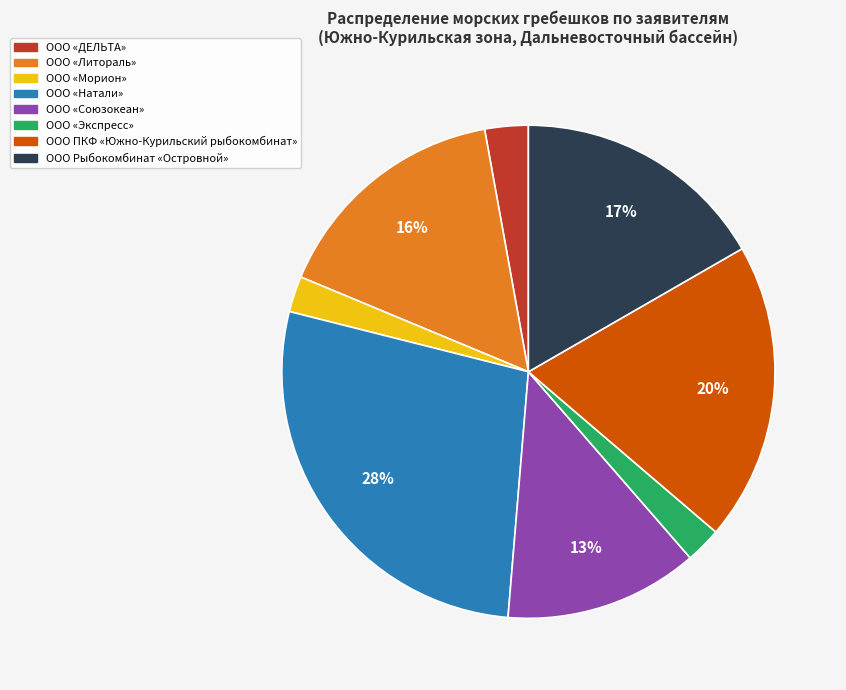

What is the largest slice in the pie chart?

ООО «Натали»